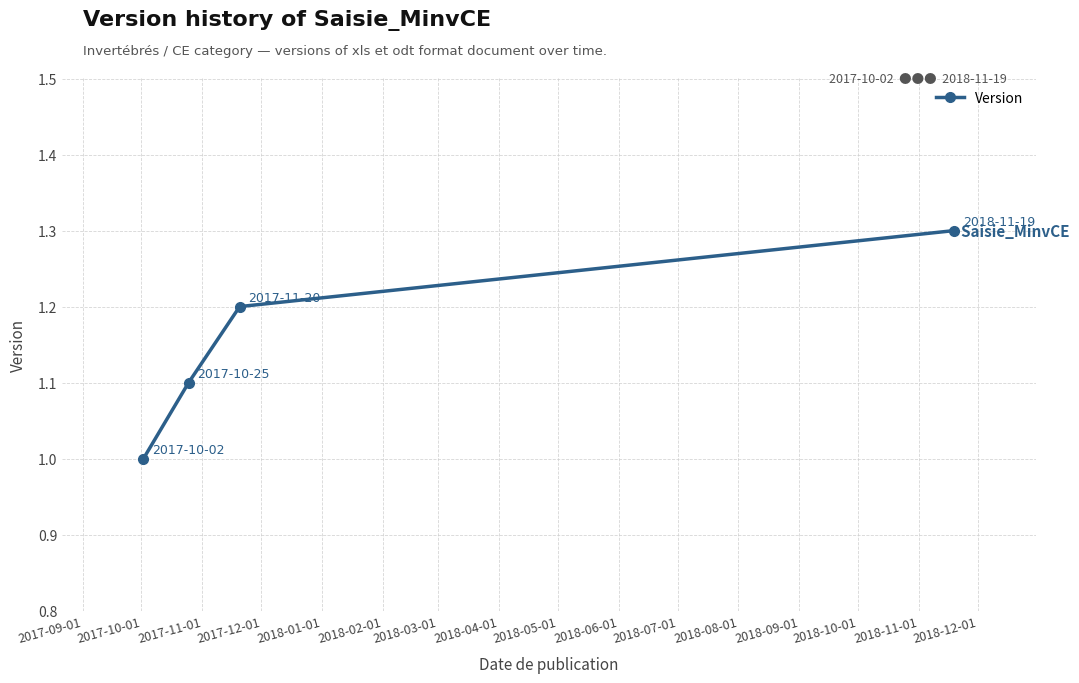

What is the minimum value shown in the chart?

1.0